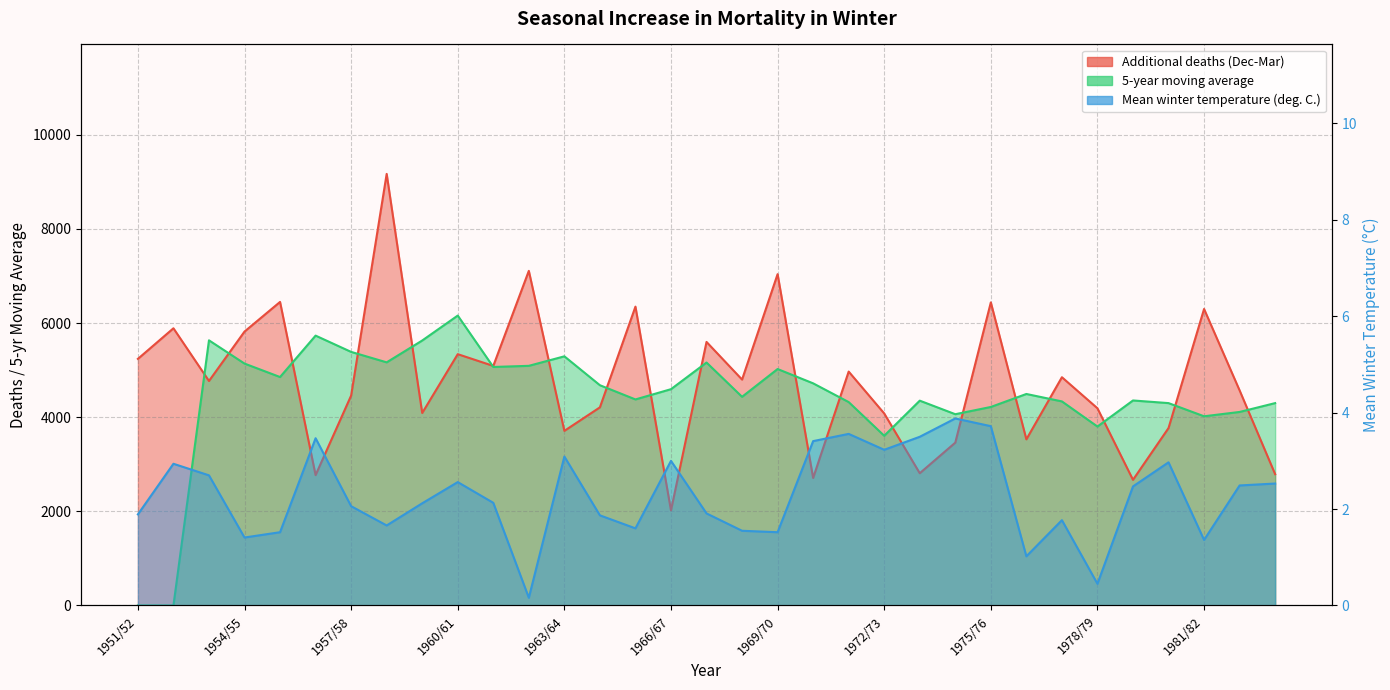

What is the label of the 29th point from the left?

1979/80